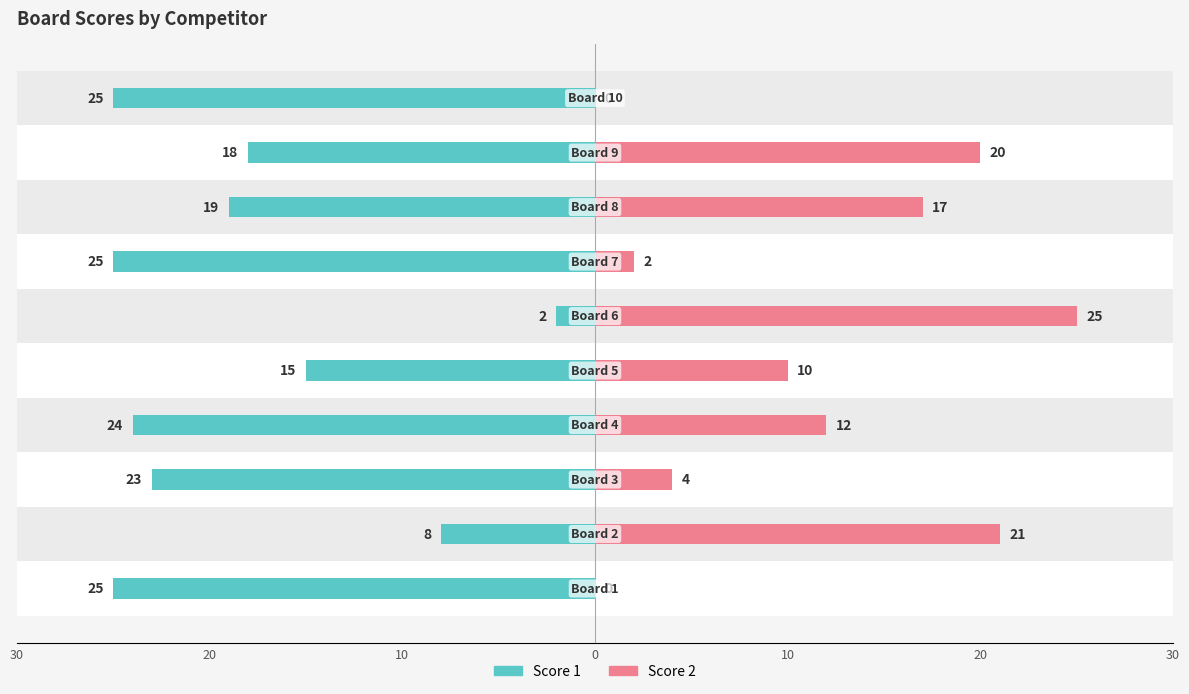

How many groups of bars are there?

10